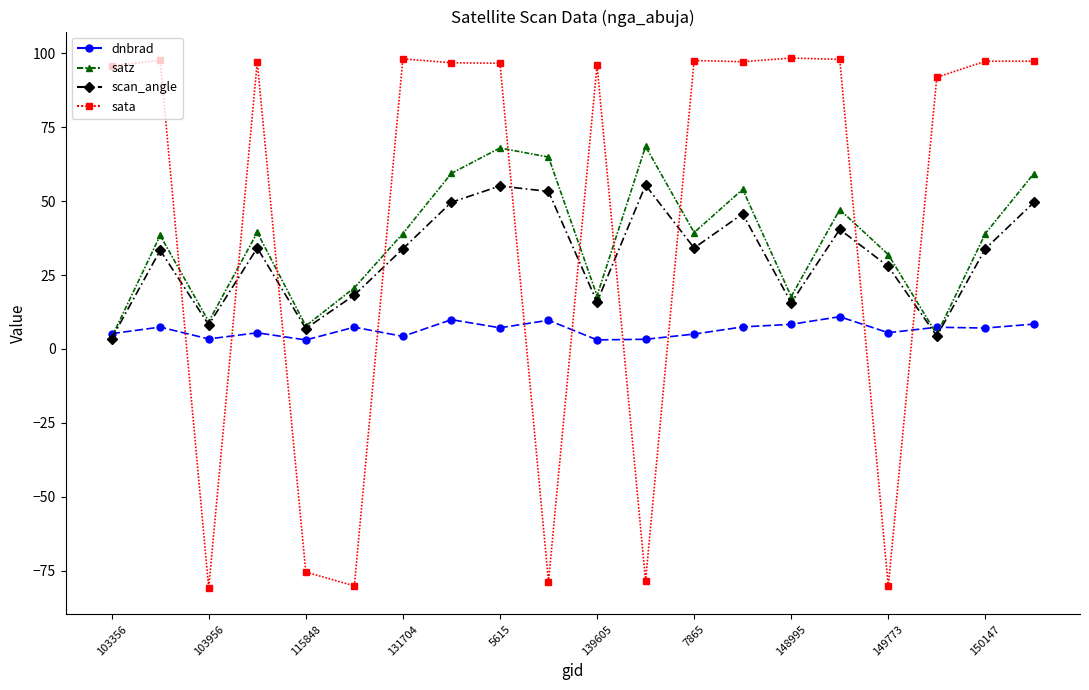

How many series are shown in this chart?

4